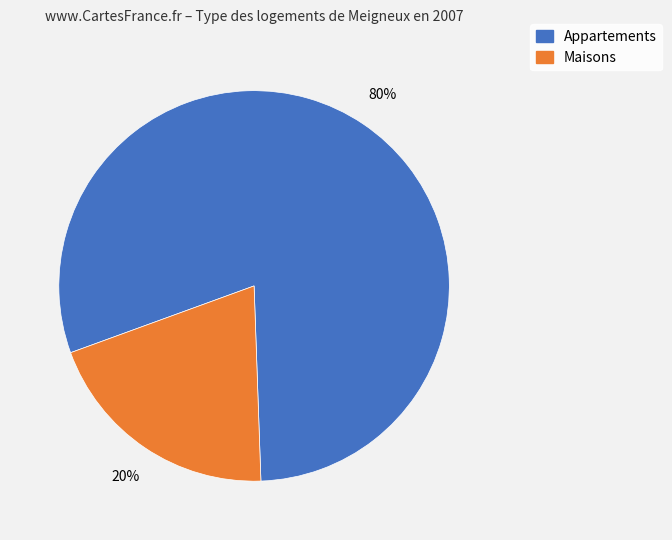

Is there a majority slice in this chart?

Yes